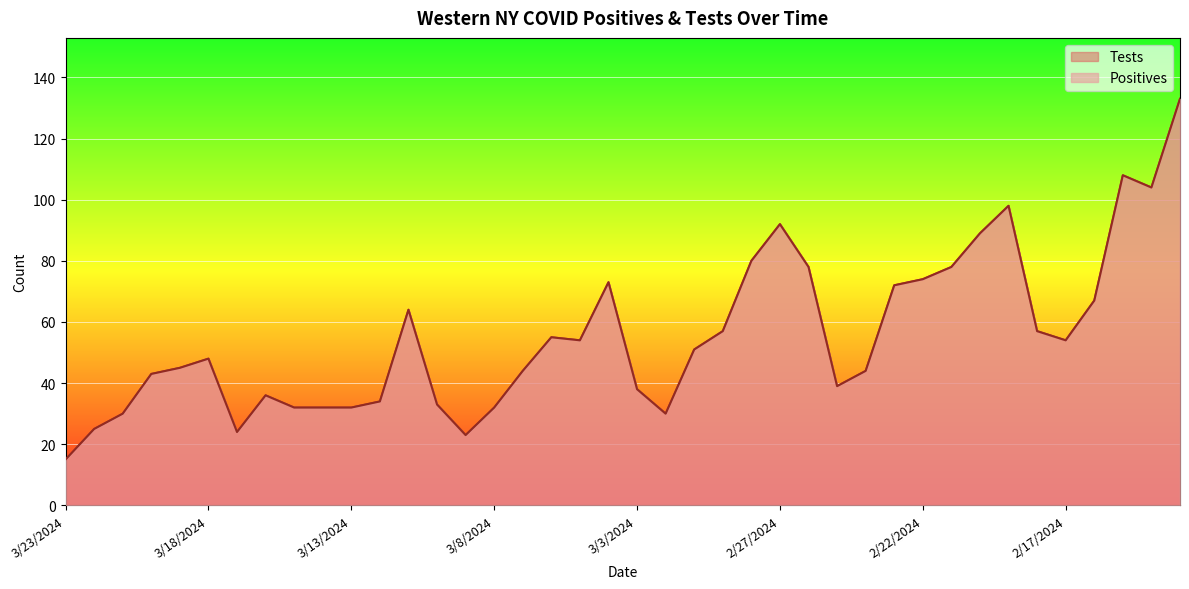

At how many categories does at least one series exceed 122?

1